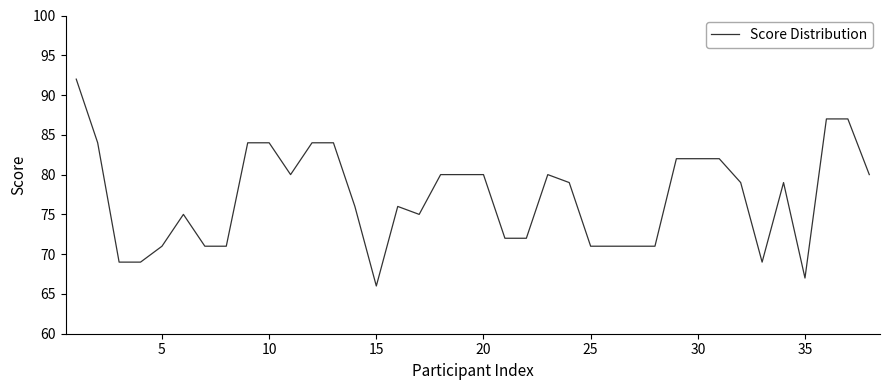

Is this an area chart (filled region under the line)?

No